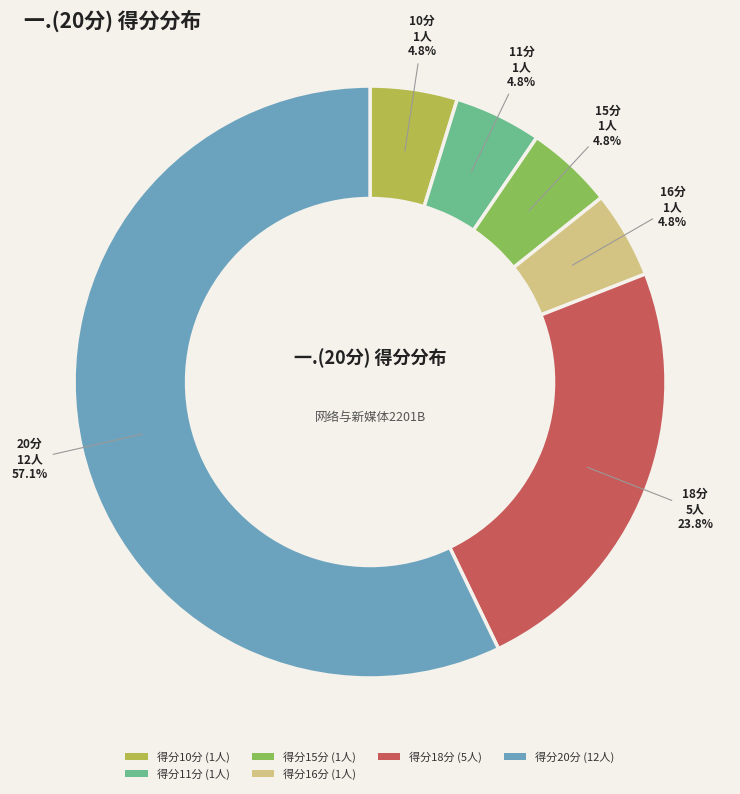

Does any single category account for the majority?

Yes